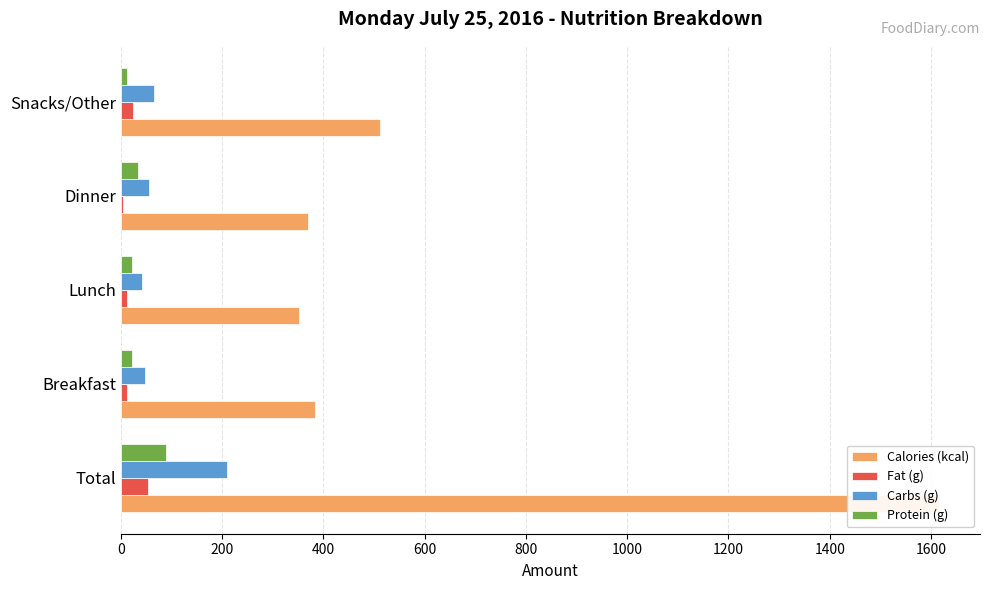

What is the average value of the Calories (kcal) series?

646.4